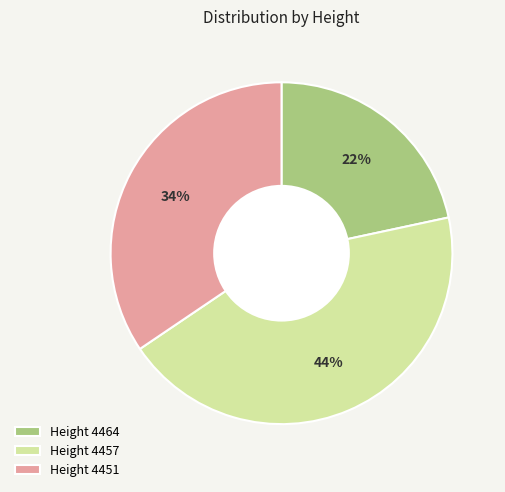

Do Height 4457 and Height 4464 together represent more than half of the pie?

Yes